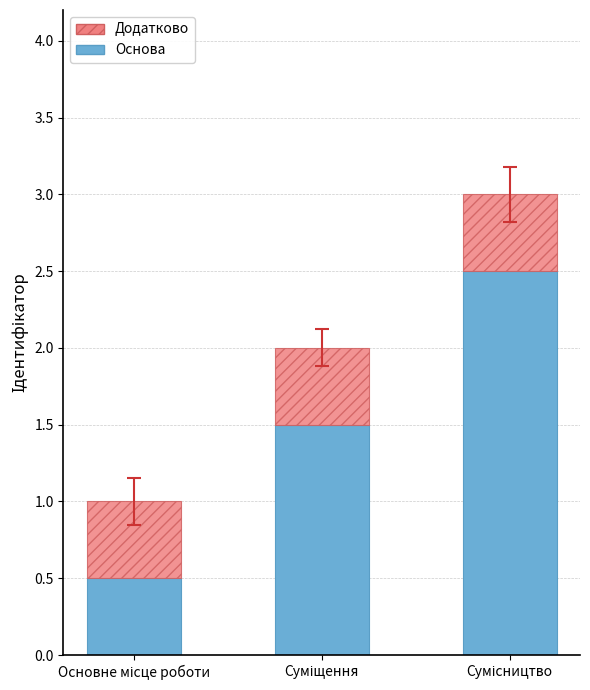

At which category is the sum across all series the highest?

Сумісництво